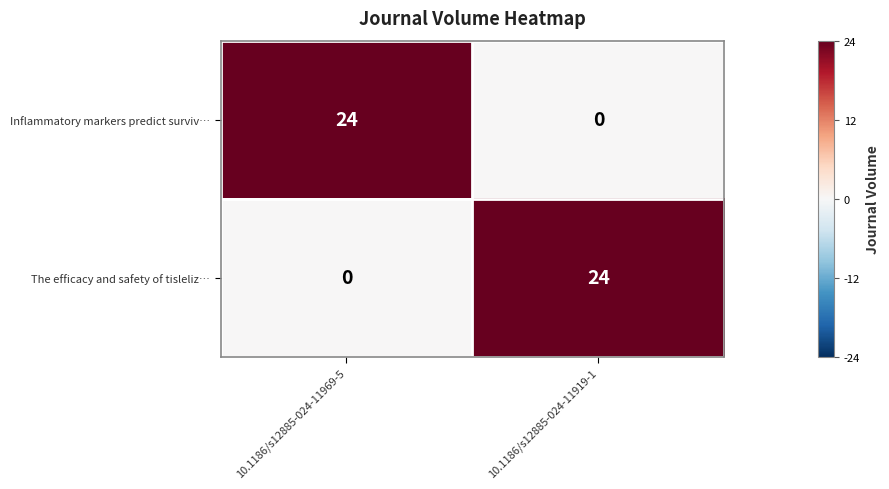

What is the total value across all series at 10.1186/s12885-024-11919-1?

24